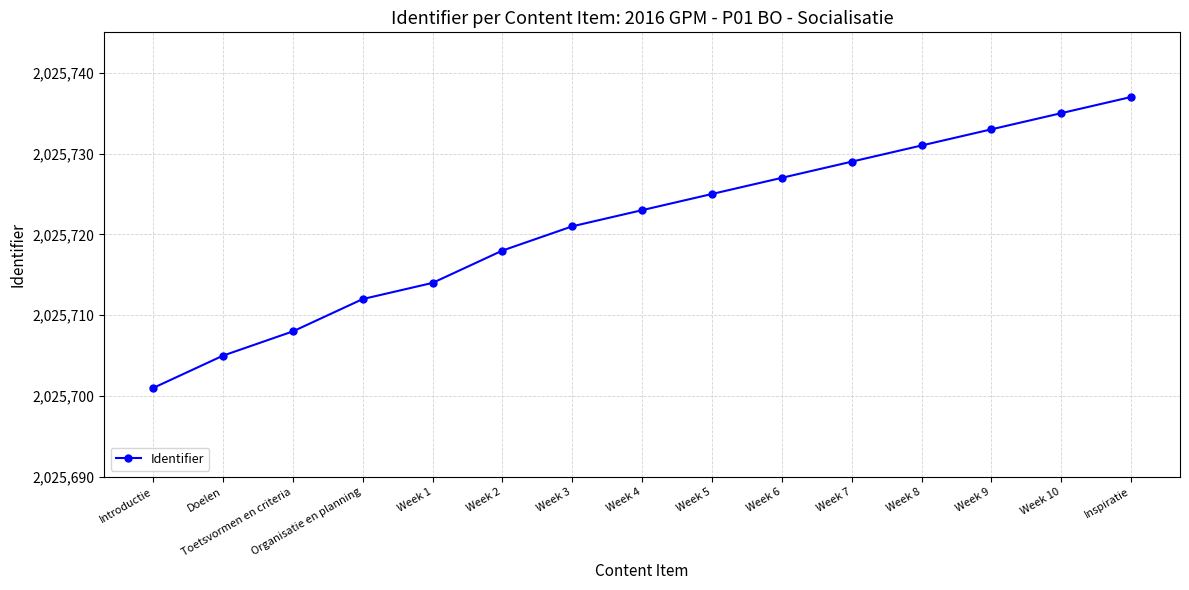

What is the value of the 9th point from the left?

2025725